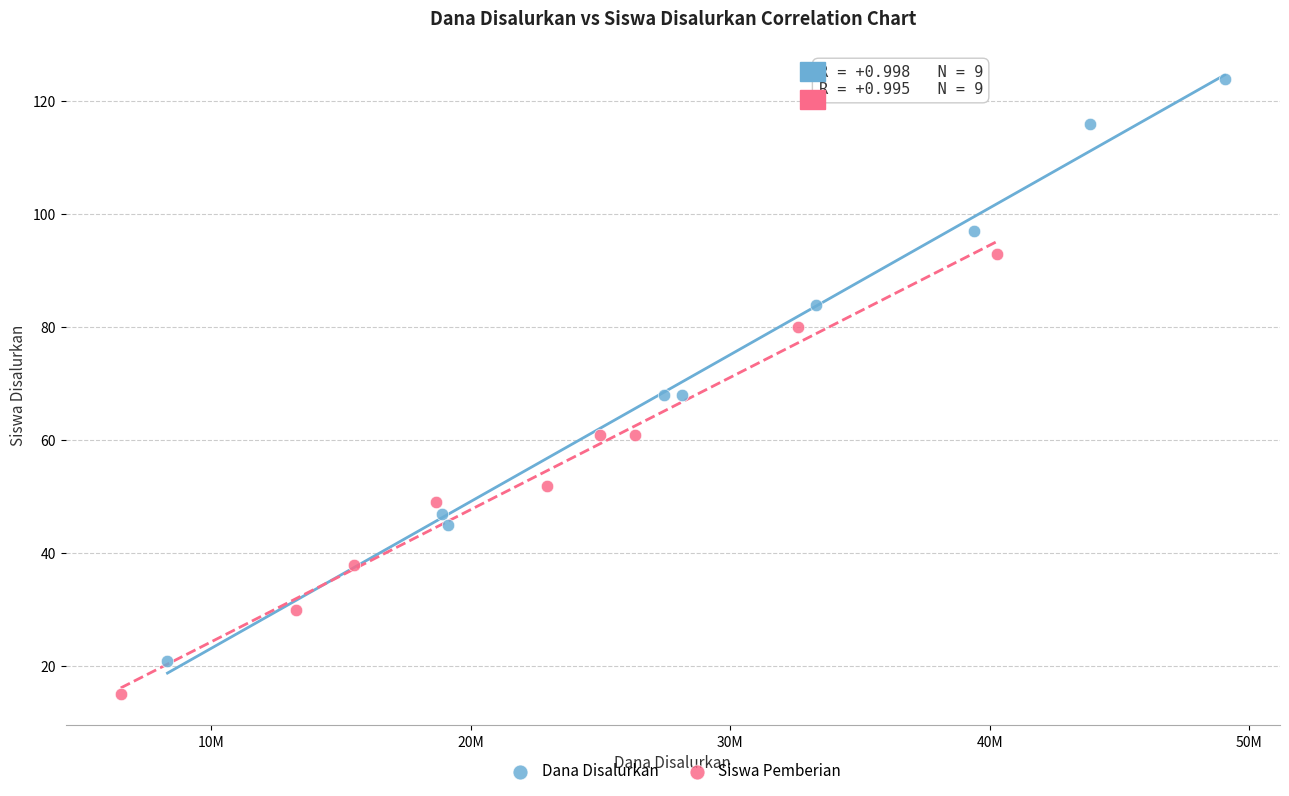

Which series reaches the maximum Y coordinate?

Dana Disalurkan